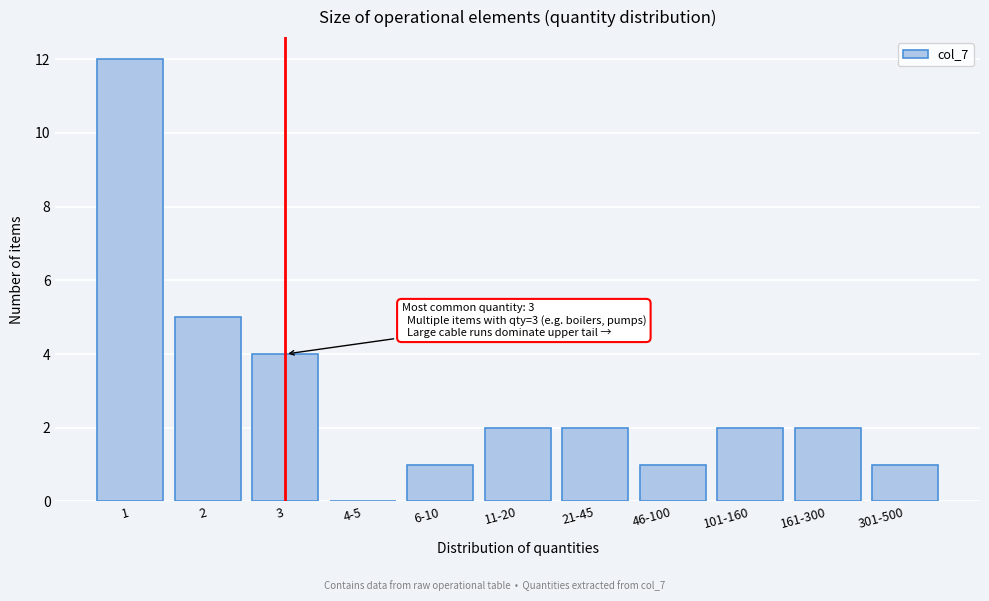

Reading left to right, extract all data points from this chart.

1=12	2=5	3=4	4-5=0	6-10=1	11-20=2	21-45=2	46-100=1	101-160=2	161-300=2	301-500=1